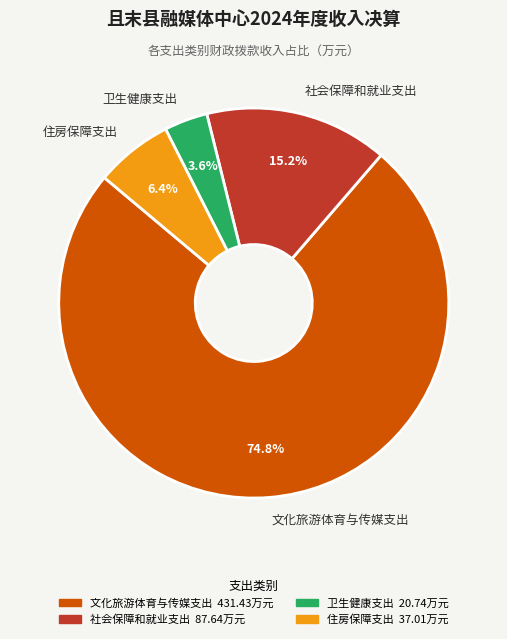

How many slices are in this pie chart?

4